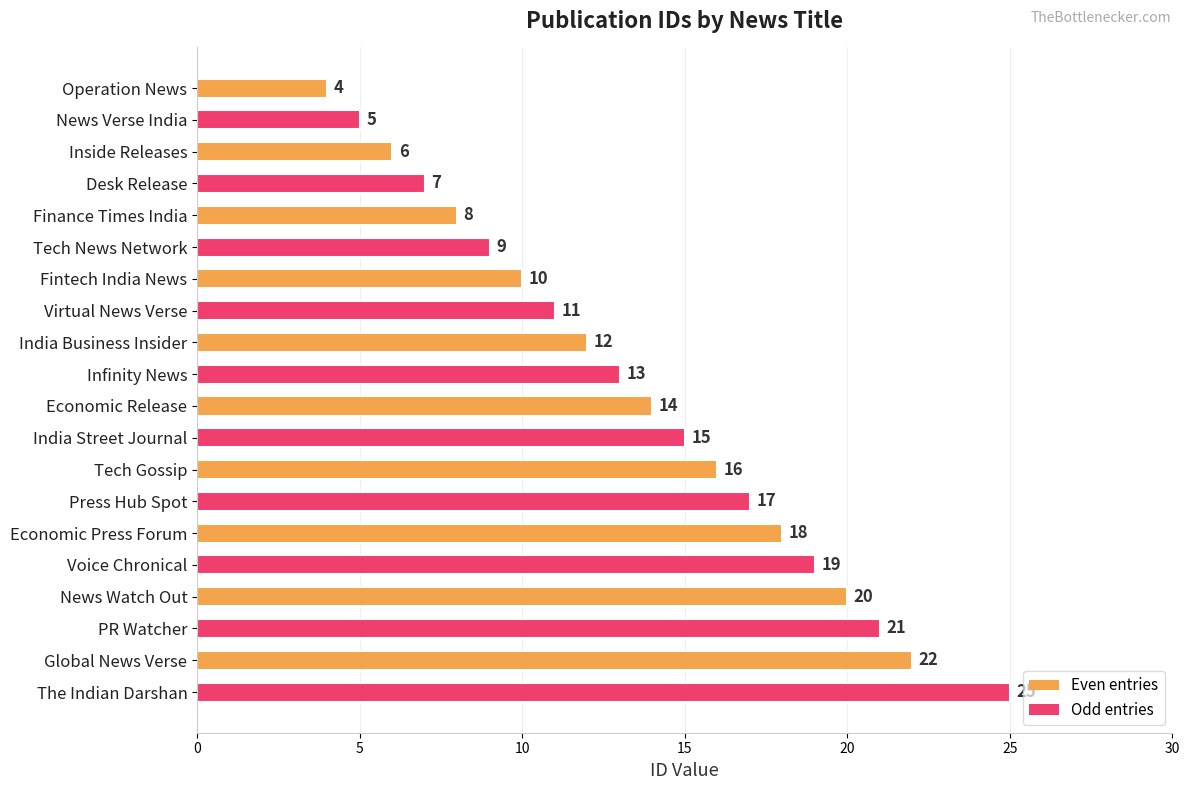

Between Economic Release and Tech Gossip, which is larger?

Tech Gossip